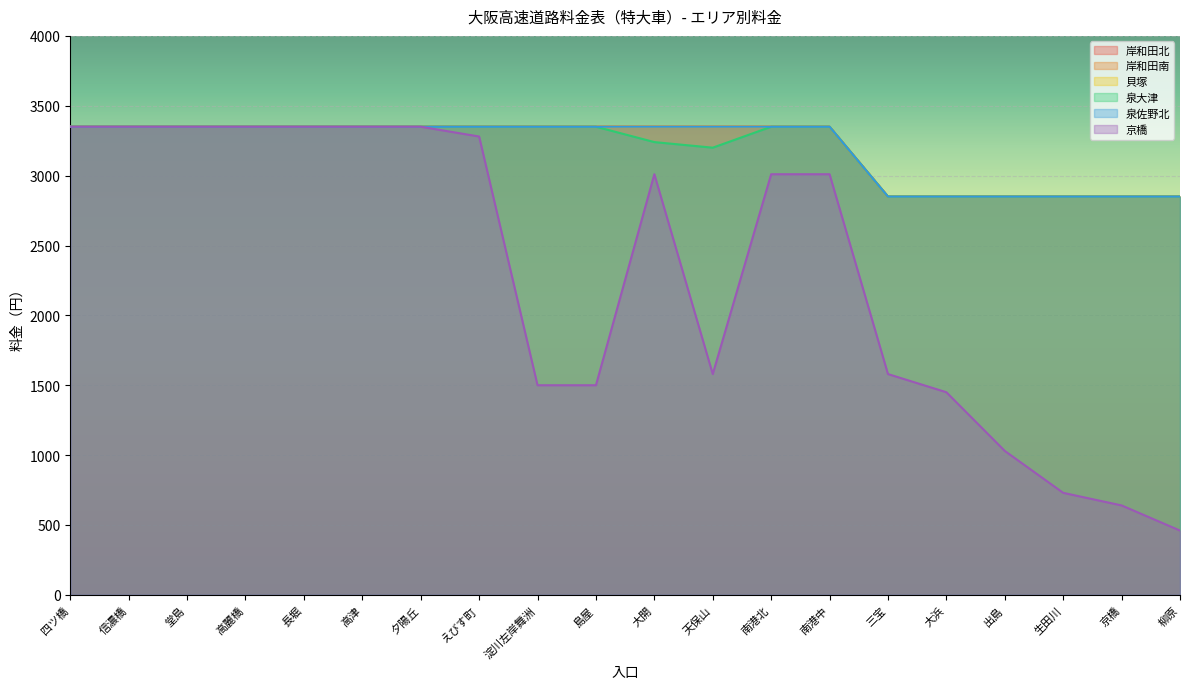

True or false: 岸和田南 and 貝塚 cross at least once.

False